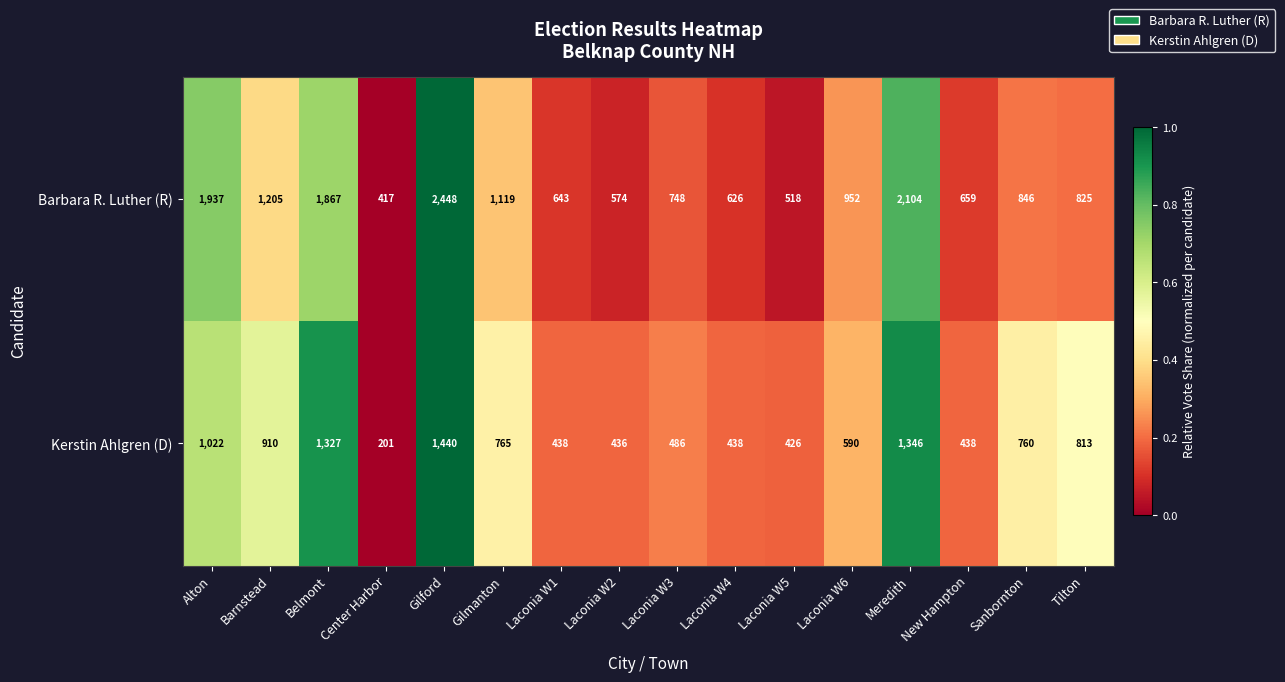

True or false: Kerstin Ahlgren (D) has a value of 684 at New Hampton.

False